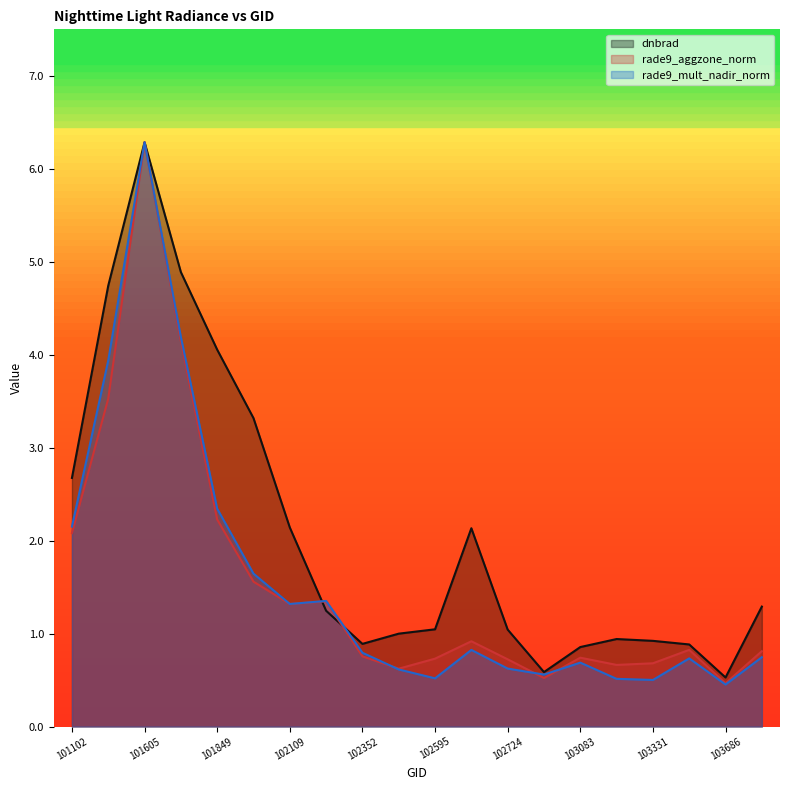

Which has a higher value, 102965 or 103686?

102965